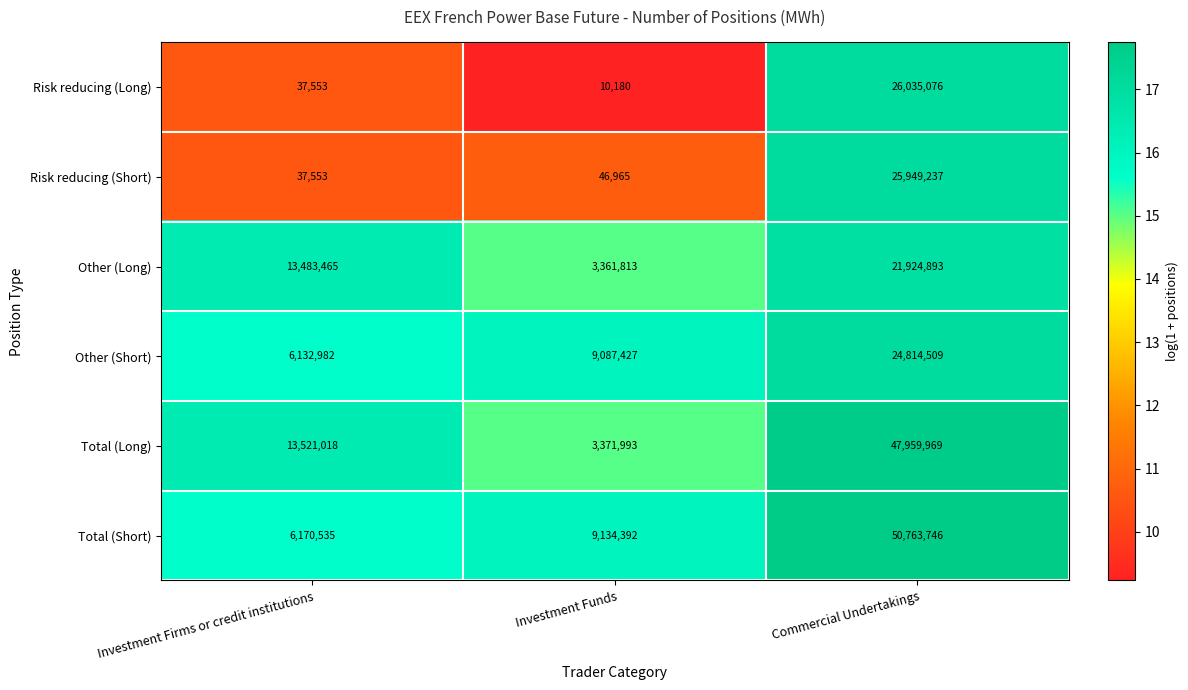

Reading right to left, what are all the values shown in this chart?

Risk reducing (Long): 26035076	10180	37553
Risk reducing (Short): 25949237	46965	37553
Other (Long): 21924893	3361813	13483465
Other (Short): 24814509	9087427	6132982
Total (Long): 47959969	3371993	13521018
Total (Short): 50763746	9134392	6170535